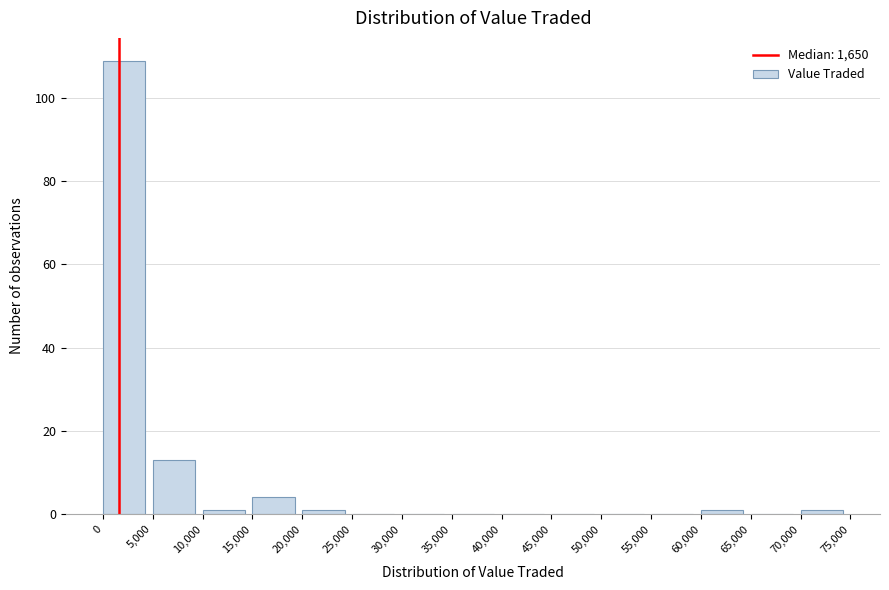

Reading left to right, transcribe this chart: for each bar, give the range it covers on the x-axis and its height. The values are not printed on the chart, so give them approximately, as read against the axis.

0 to 5,000: 110
5,000 to 10,000: 14
10,000 to 15,000: under 2
15,000 to 20,000: 4
20,000 to 25,000: under 2
25,000 to 30,000: 0
30,000 to 35,000: 0
35,000 to 40,000: 0
40,000 to 45,000: 0
45,000 to 50,000: 0
50,000 to 55,000: 0
55,000 to 60,000: 0
60,000 to 65,000: under 2
65,000 to 70,000: 0
70,000 to 75,000: under 2